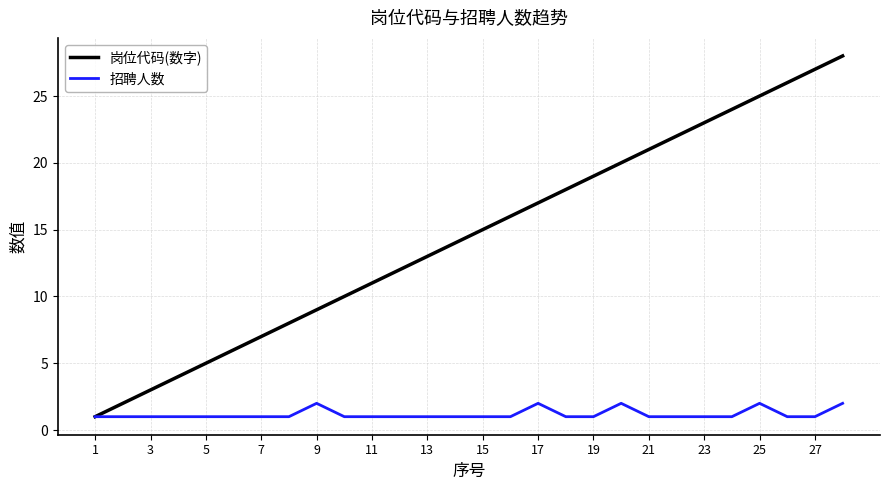

Which series has the largest total across all categories?

岗位代码(数字)